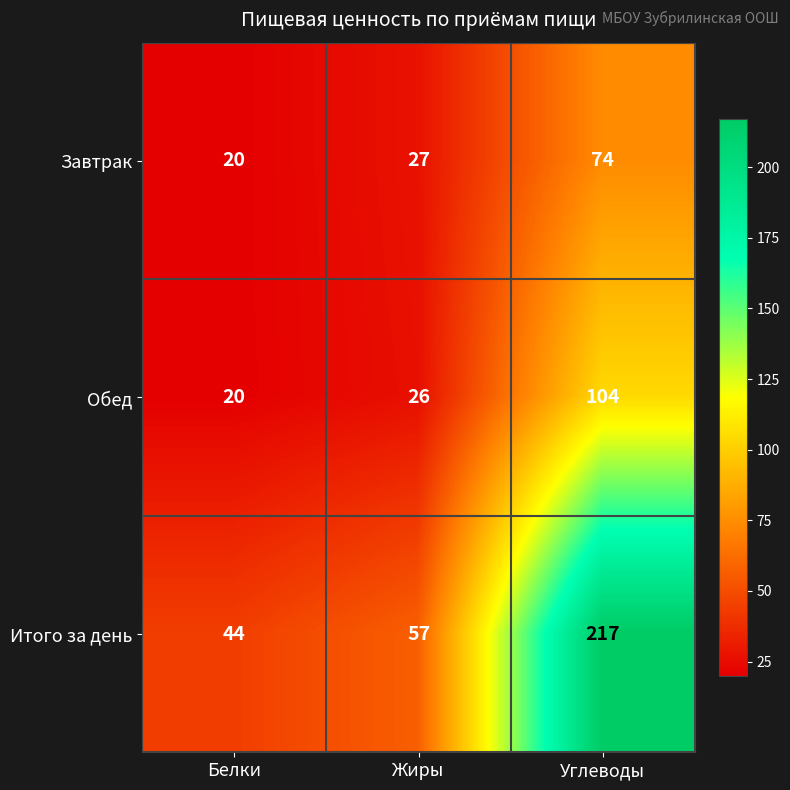

What is the difference between the Обед values at Углеводы and Белки?

84